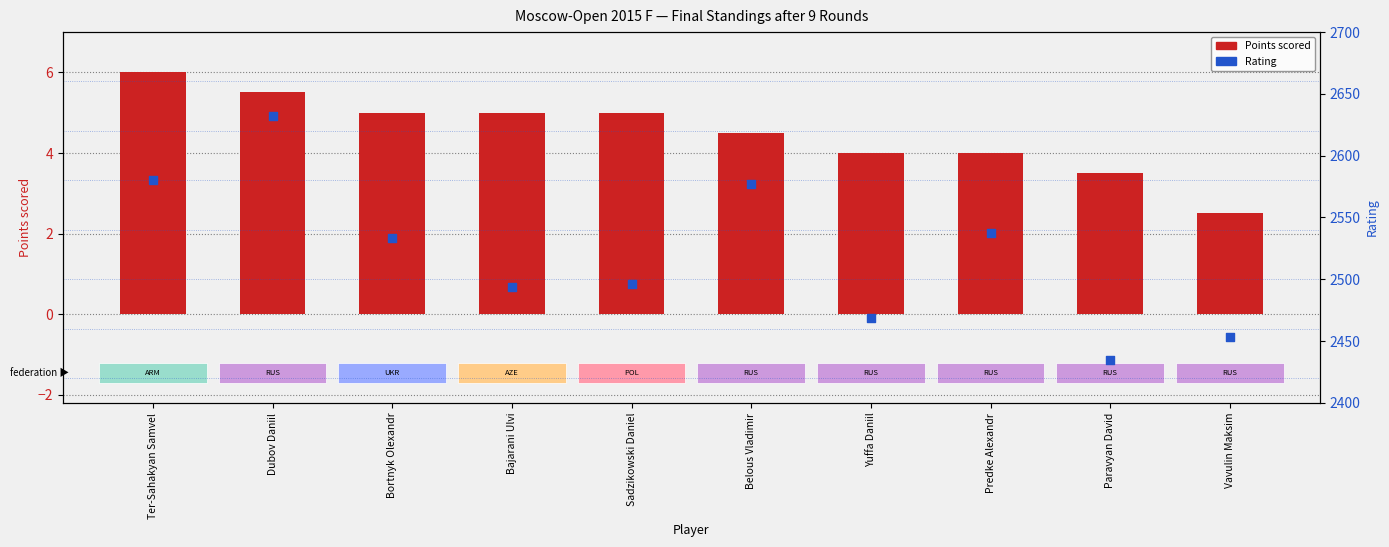

What is the total value across all series at Vavulin Maksim?

2455.5